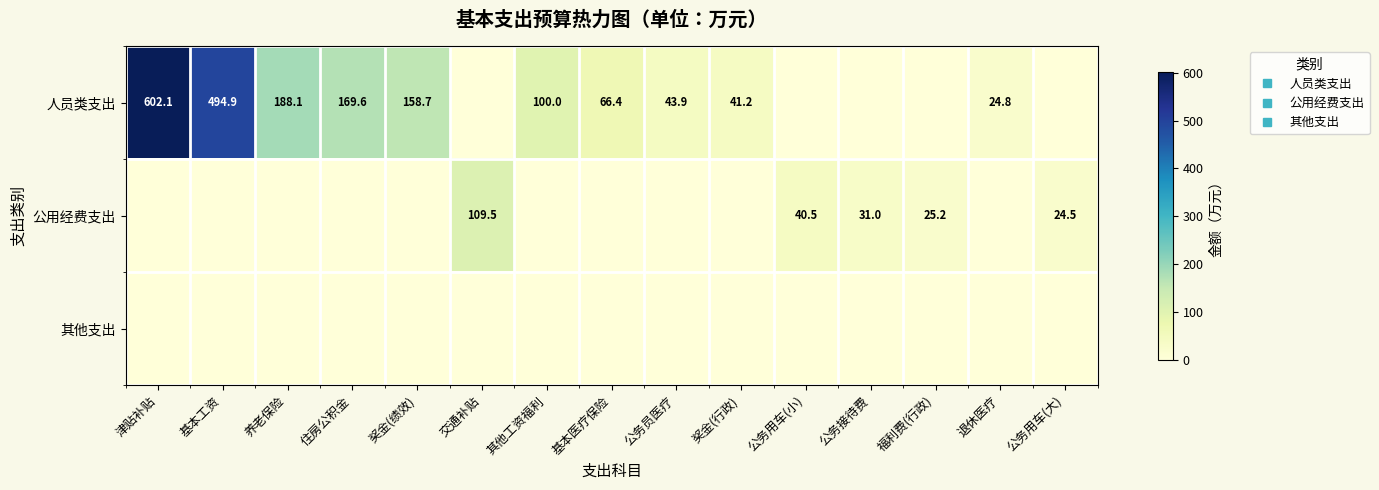

Which category has the highest value across all series?

津贴补贴